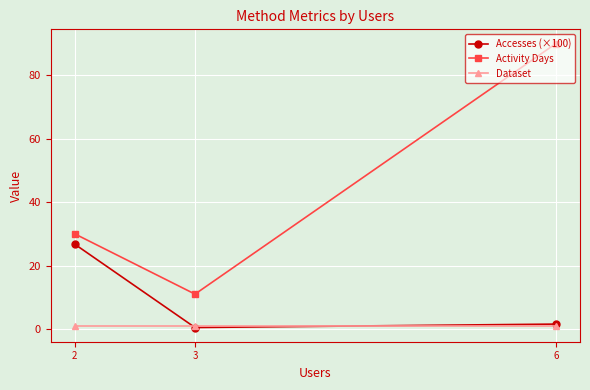

At how many categories does at least one series exceed 49?

1